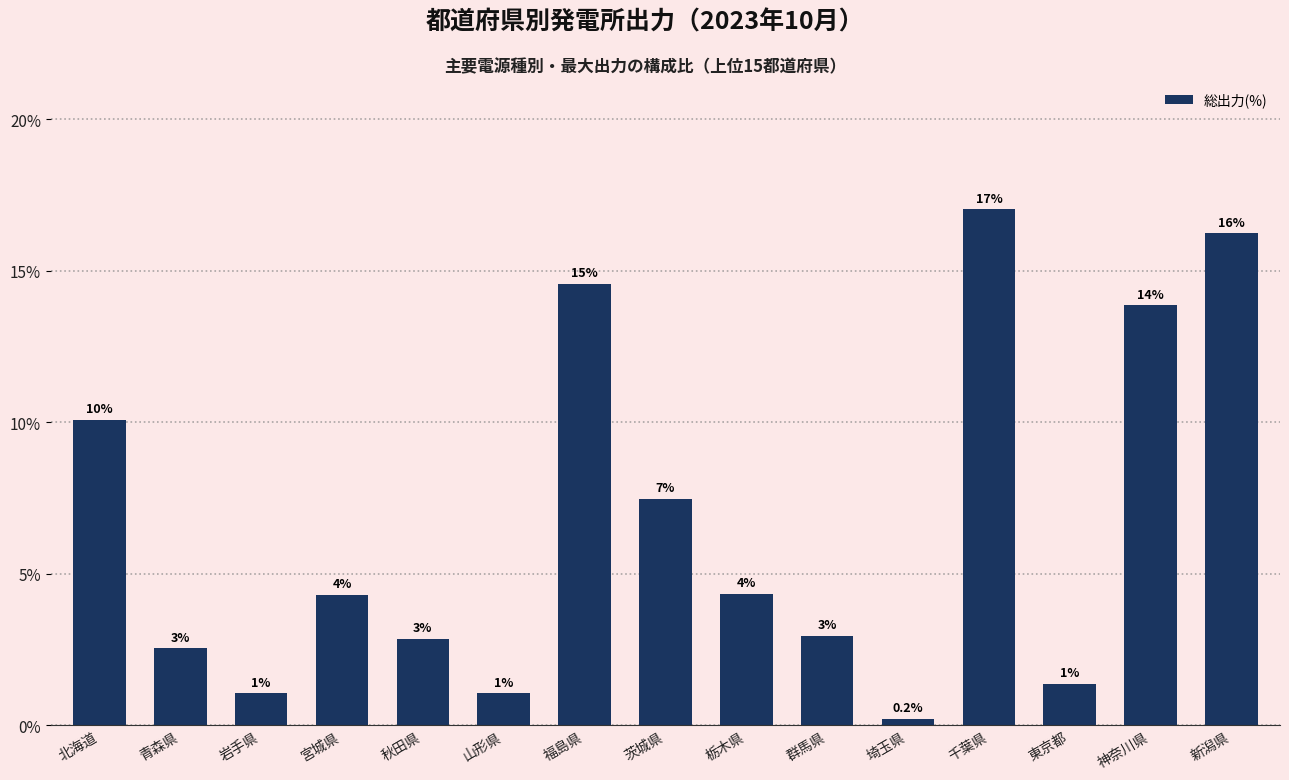

What is the value of the 10th bar from the left?

2.9